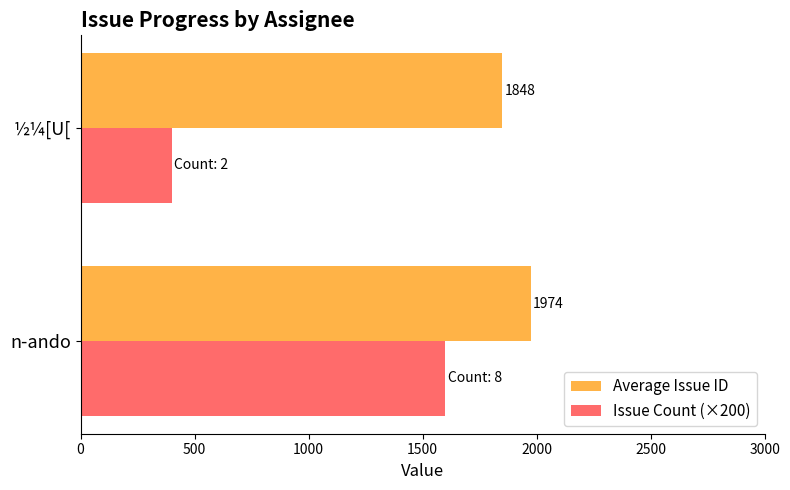

True or false: Average Issue ID has a value of 2700.7 at ½¼[U[.

False